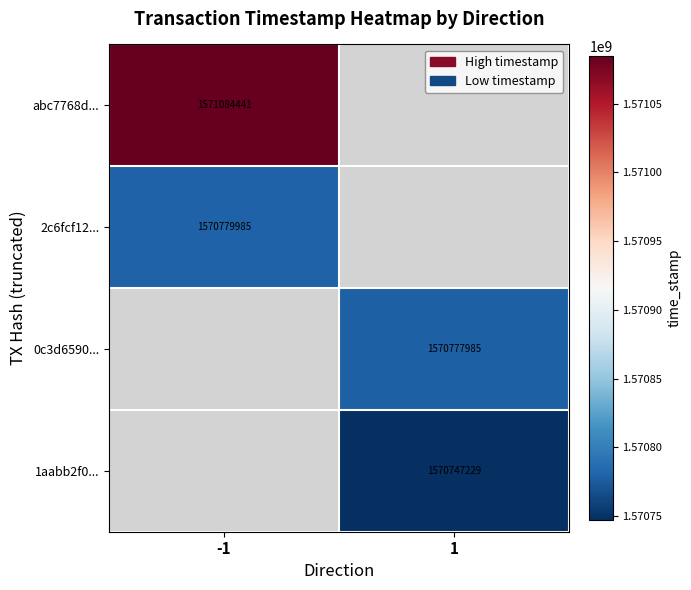

Count the number of categories in the chart.

2